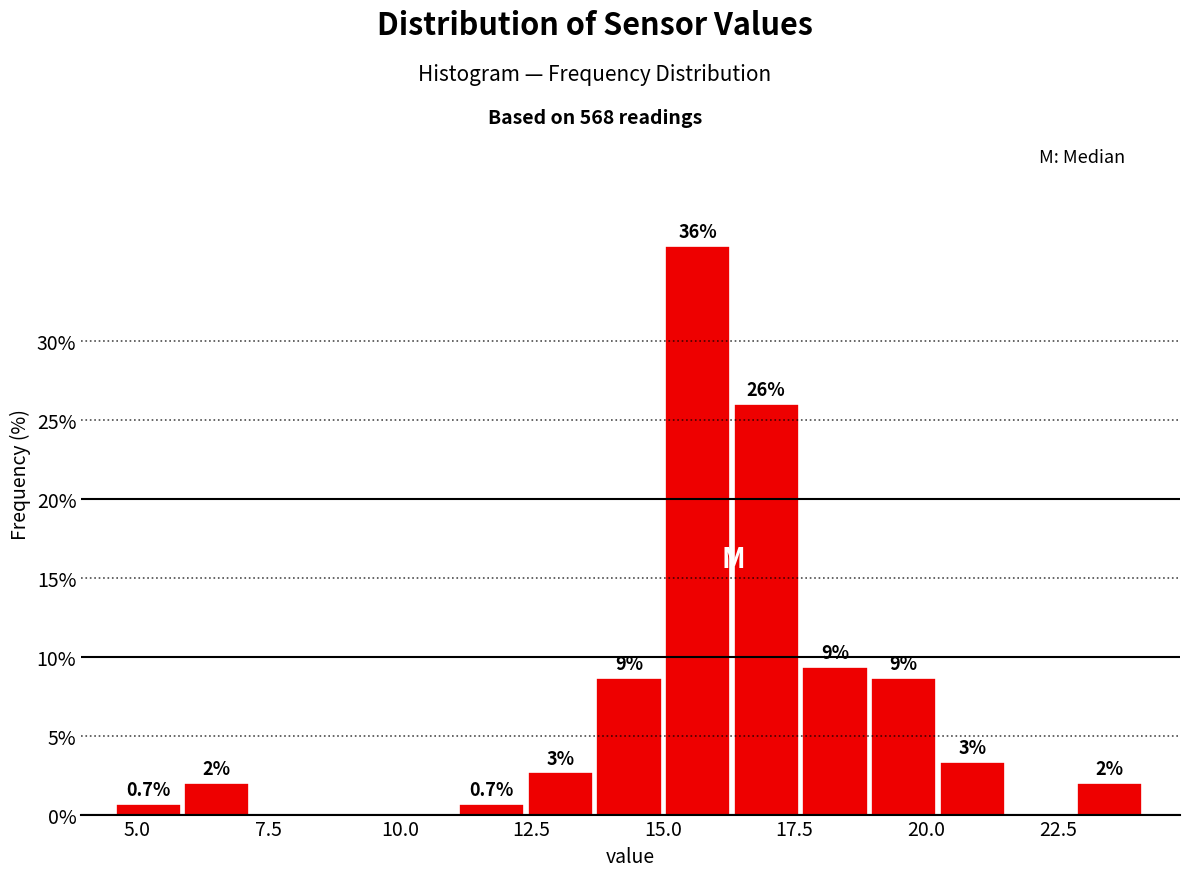

Around what value on the x-axis is the tallest bar? Give the approximate position of its centre, as read against the axis.

15.5